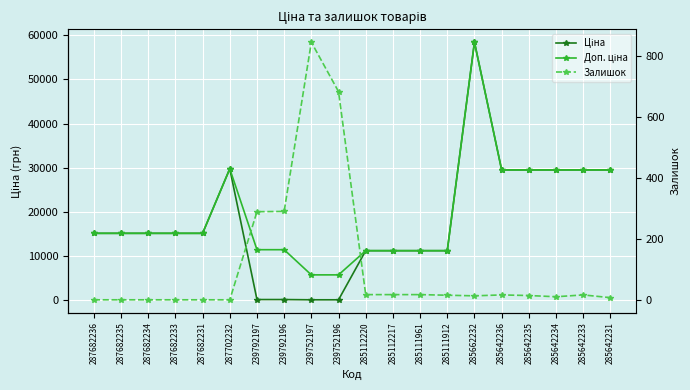

At which category does Доп. ціна reach its first local peak?

287702232